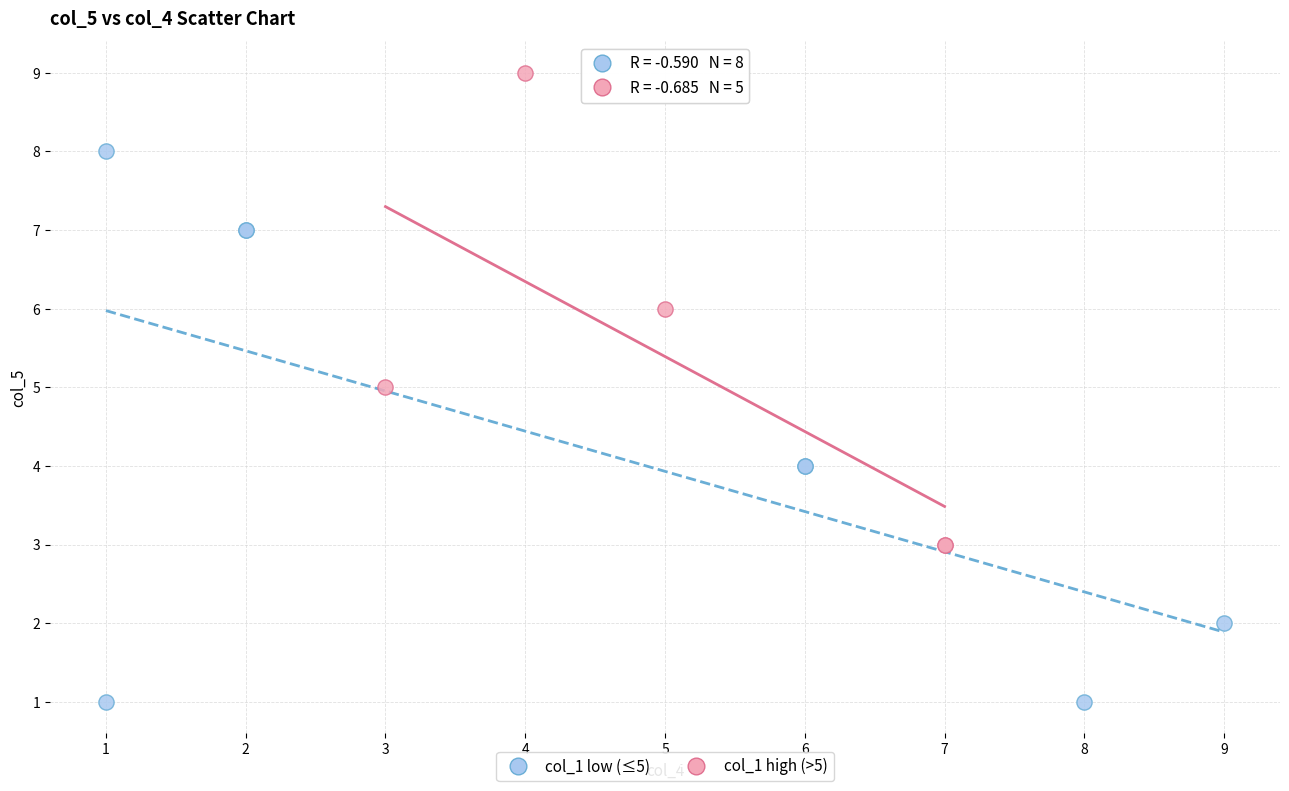

Which series has the largest Y range (max minus min)?

col_1 low (≤5)